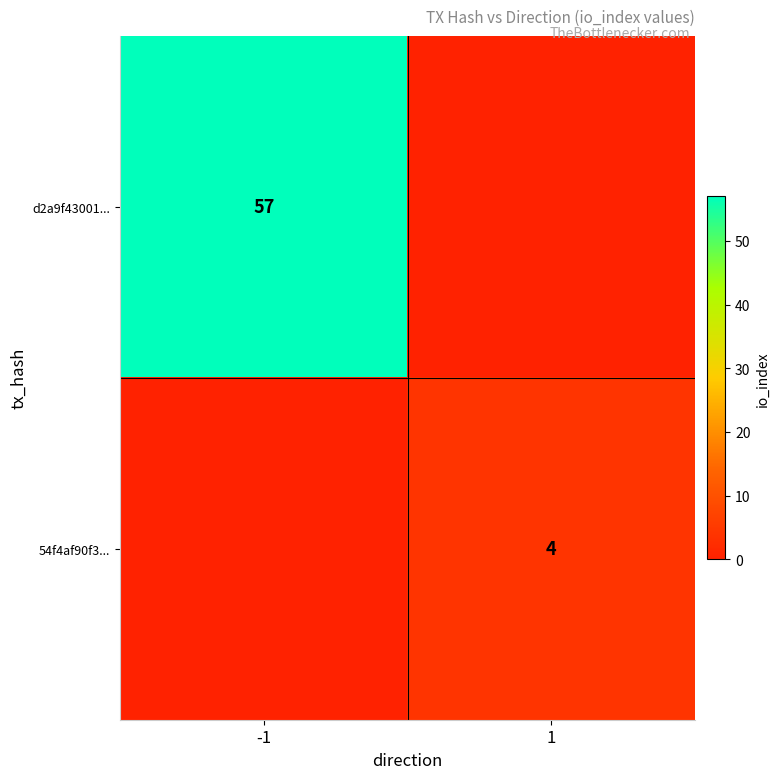

The value of 54f4af90f3... at 1 is 1. True or false?

False